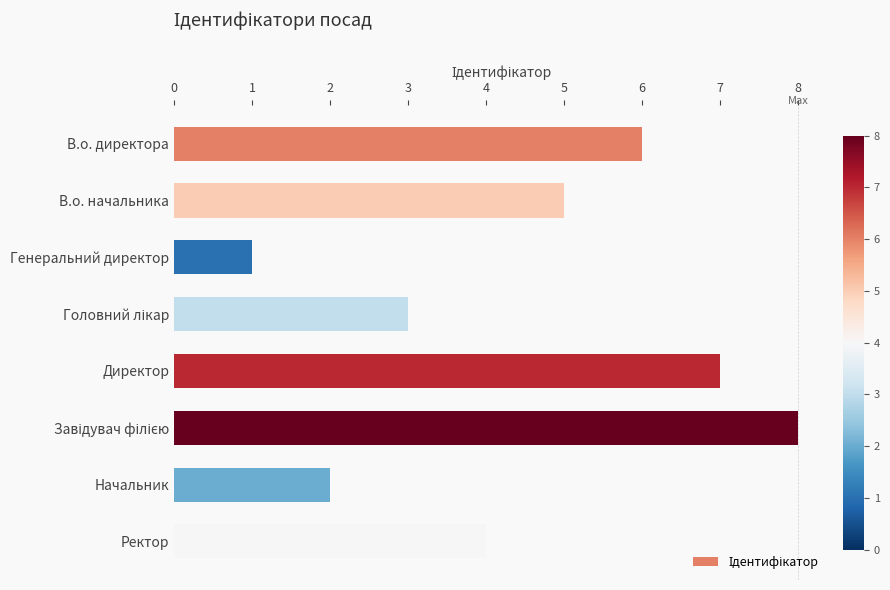

Read the value at Ректор.

4